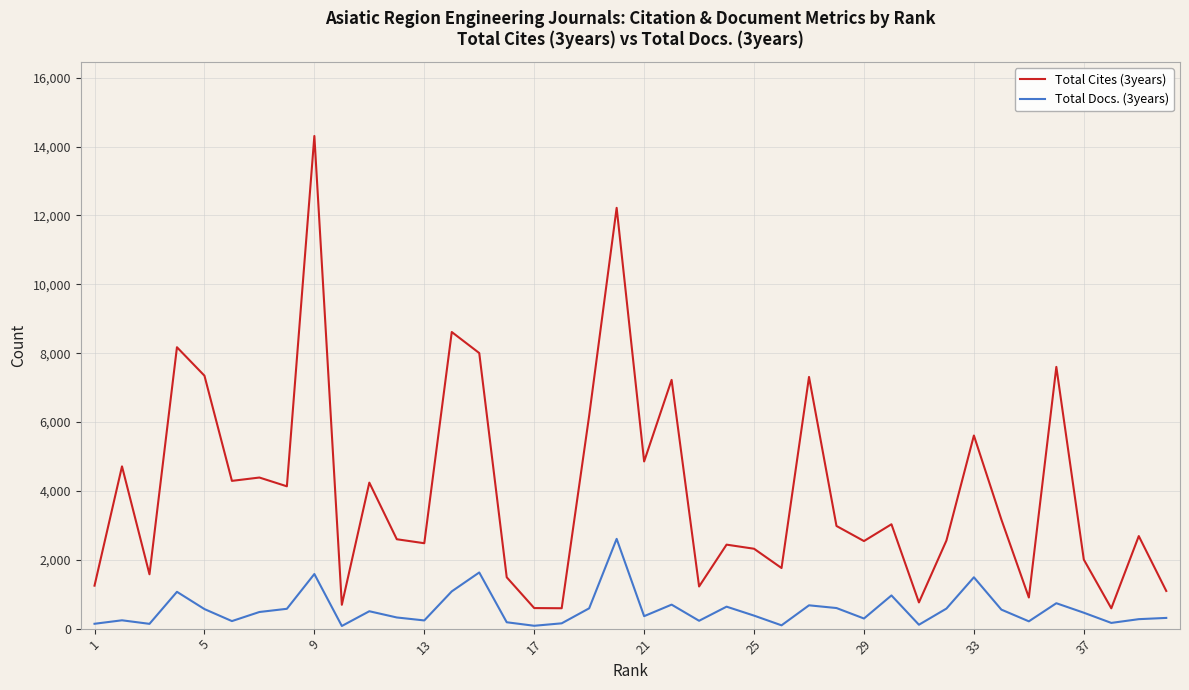

True or false: Total Cites (3years) and Total Docs. (3years) cross at least once.

False